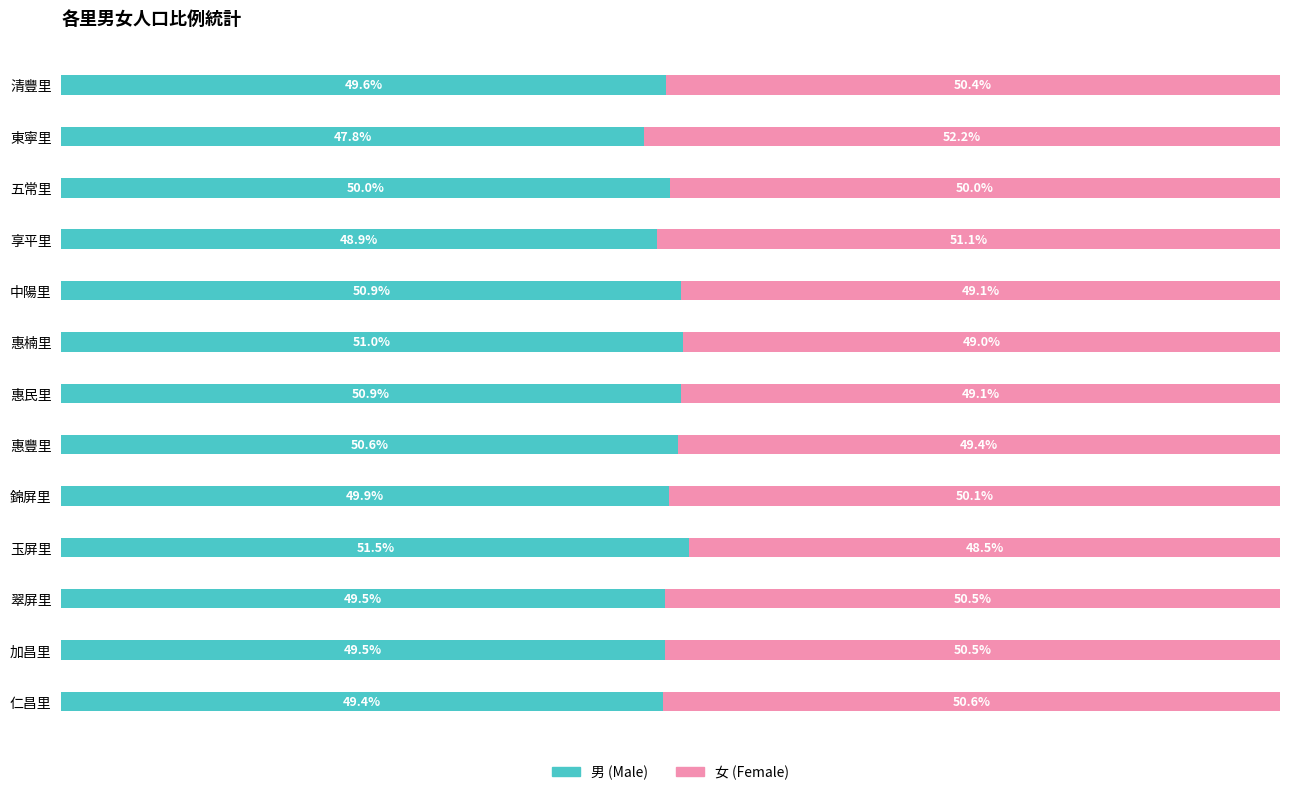

At which label is 男 (Male) closest to 49?

享平里